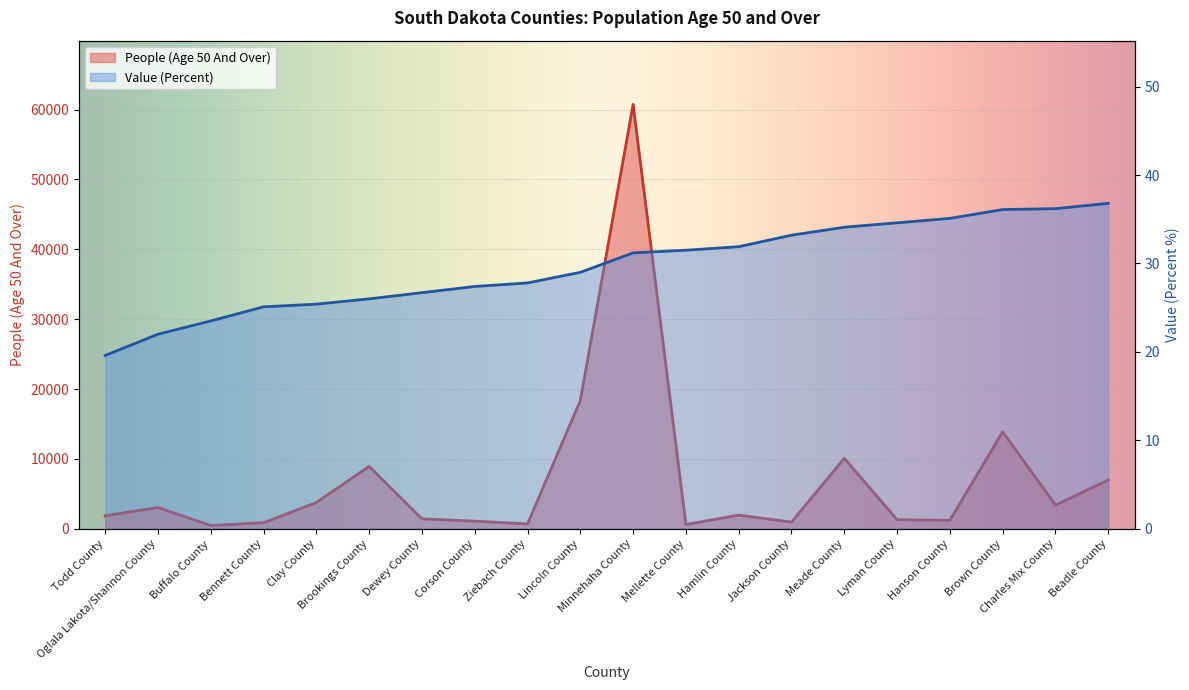

True or false: Value (Percent) has more than 1 interior local peaks.

False